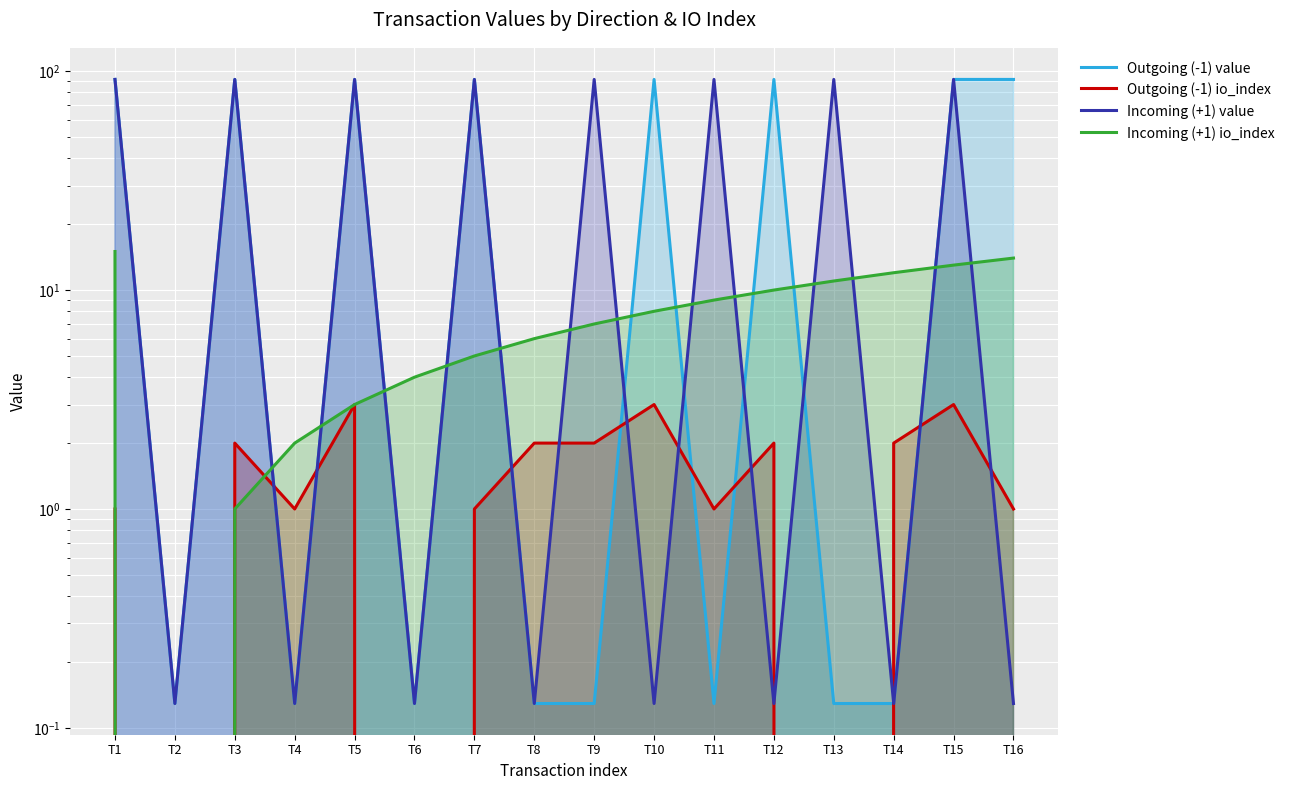

What is the value of the Outgoing (-1) io_index point at the 14th from the left?

2.0